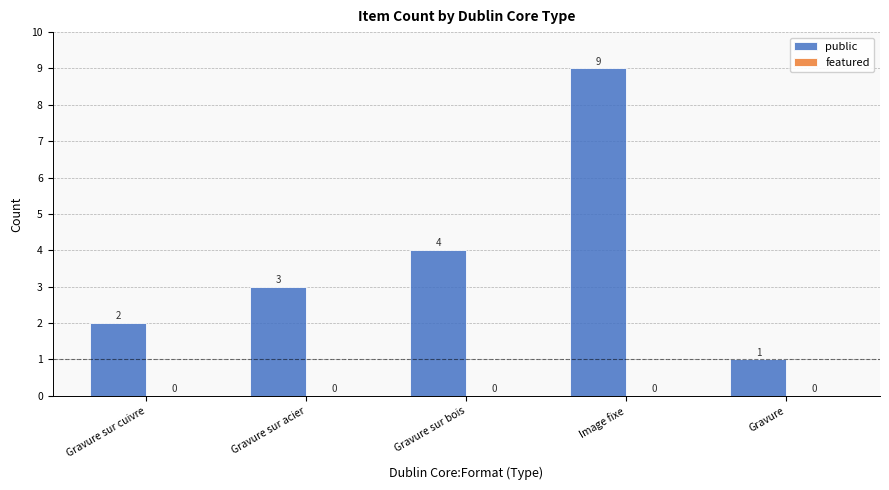

True or false: the data shows 9 at Image fixe.

True